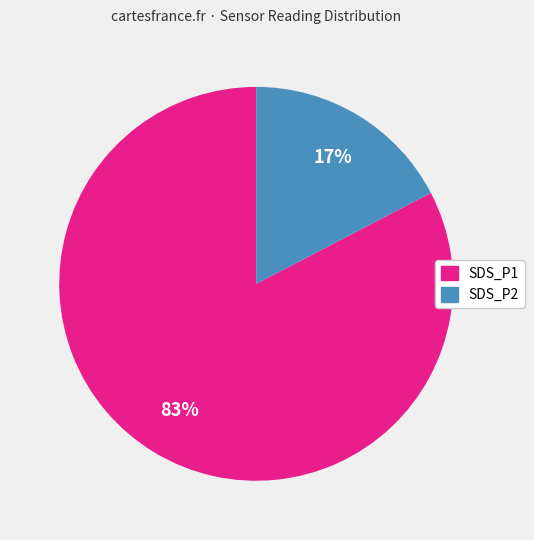

Do SDS_P2 and SDS_P1 together represent more than half of the pie?

Yes